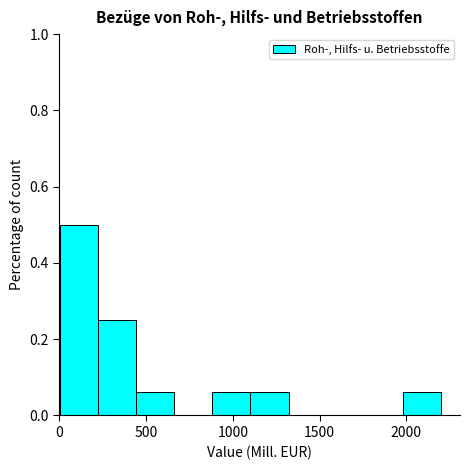

How tall is the bar that spans 0 to 200 on the x-axis? Neither the bar edges nor the heights are printed on the chart, so give them approximately, as read against the axes.

0.50